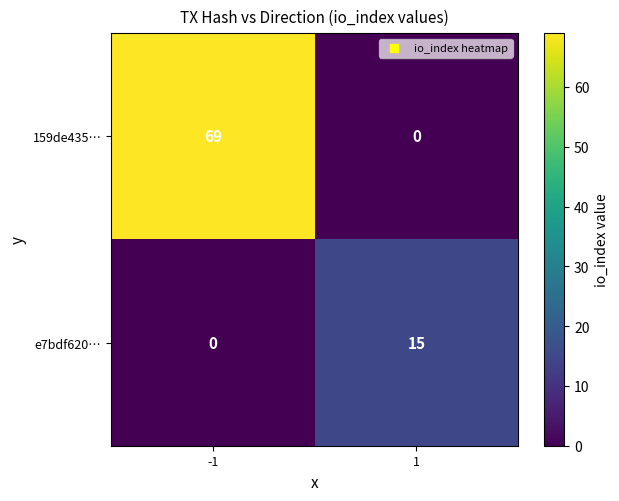

What is the highest value of the e7bdf620… series?

15